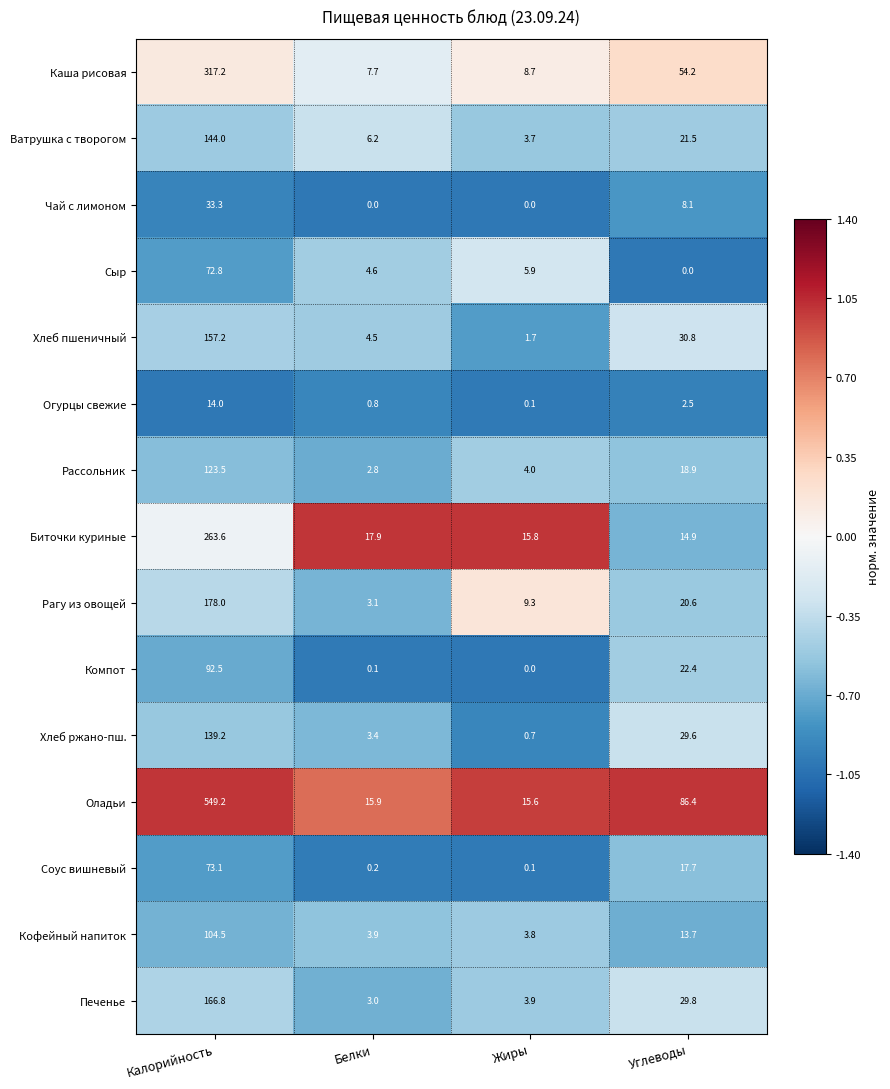

List the series in order of their peak value, highest first.

Оладьи, Каша рисовая, Биточки куриные, Рагу из овощей, Печенье, Хлеб пшеничный, Ватрушка с творогом, Хлеб ржано-пш., Рассольник, Кофейный напиток, Компот, Соус вишневый, Сыр, Чай с лимоном, Огурцы свежие